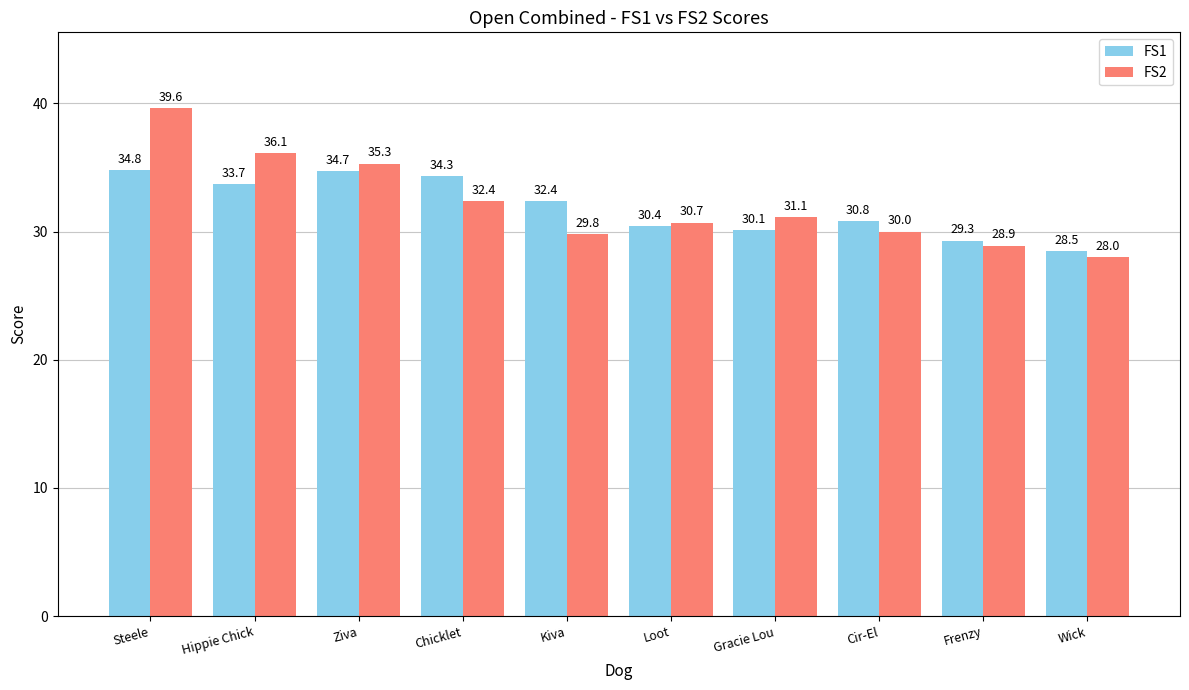

How many groups of bars are there?

10